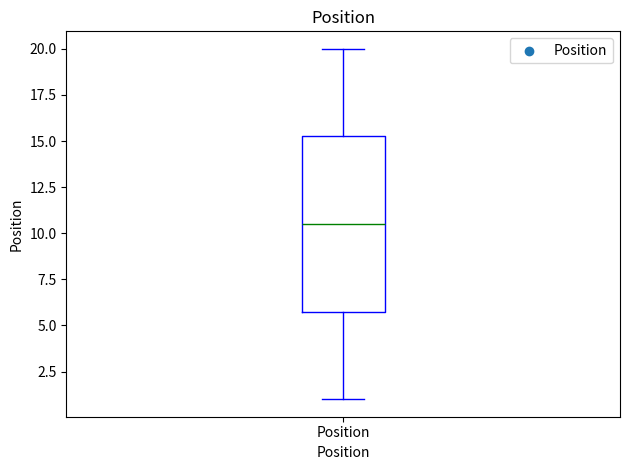

Where does the median line of the box for Position sit on the y-axis? The values are not printed on the chart, so give them approximately, as read against the axis.

10.5